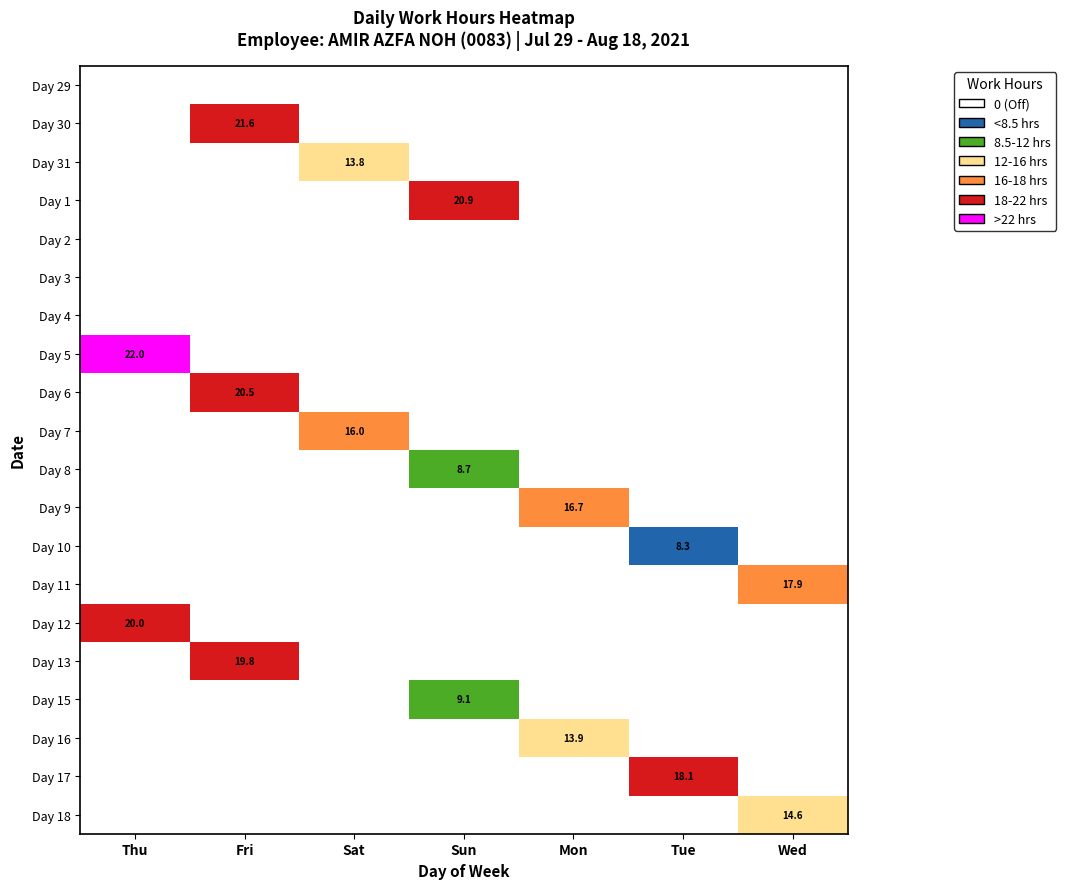

The Day 5 series shows 22.0 at Thu. True or false?

True